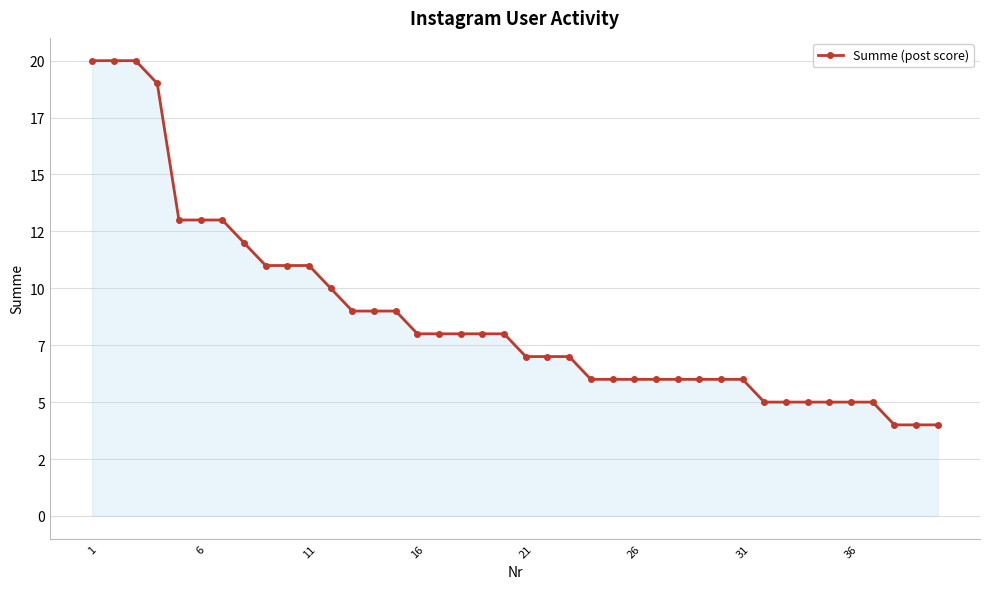

Is this an area chart (filled region under the line)?

Yes